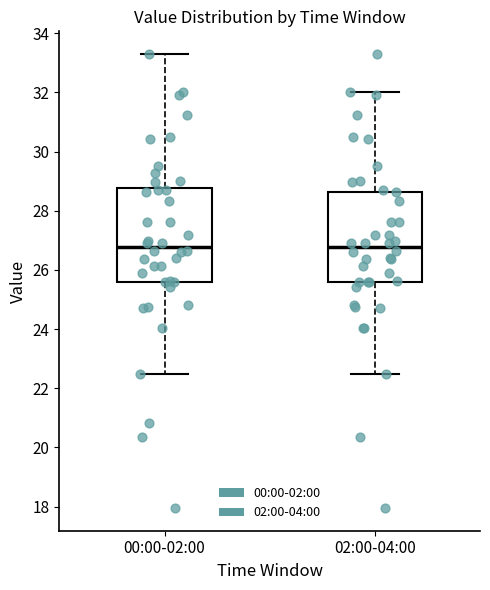

Reading left to right, read every box against the y-axis: the position of its median line, the range the box covers, and the ends of its whiskers. The values are not printed on the chart, so give them approximately, as read against the axis.

00:00-02:00: median 26.8, box 25.6 to 28.8, whiskers 22.4 to 33.4
02:00-04:00: median 26.8, box 25.6 to 28.6, whiskers 22.4 to 32.0